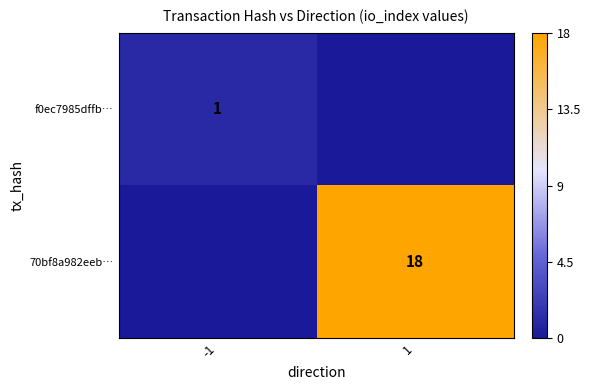

How many categories are shown in the chart?

2